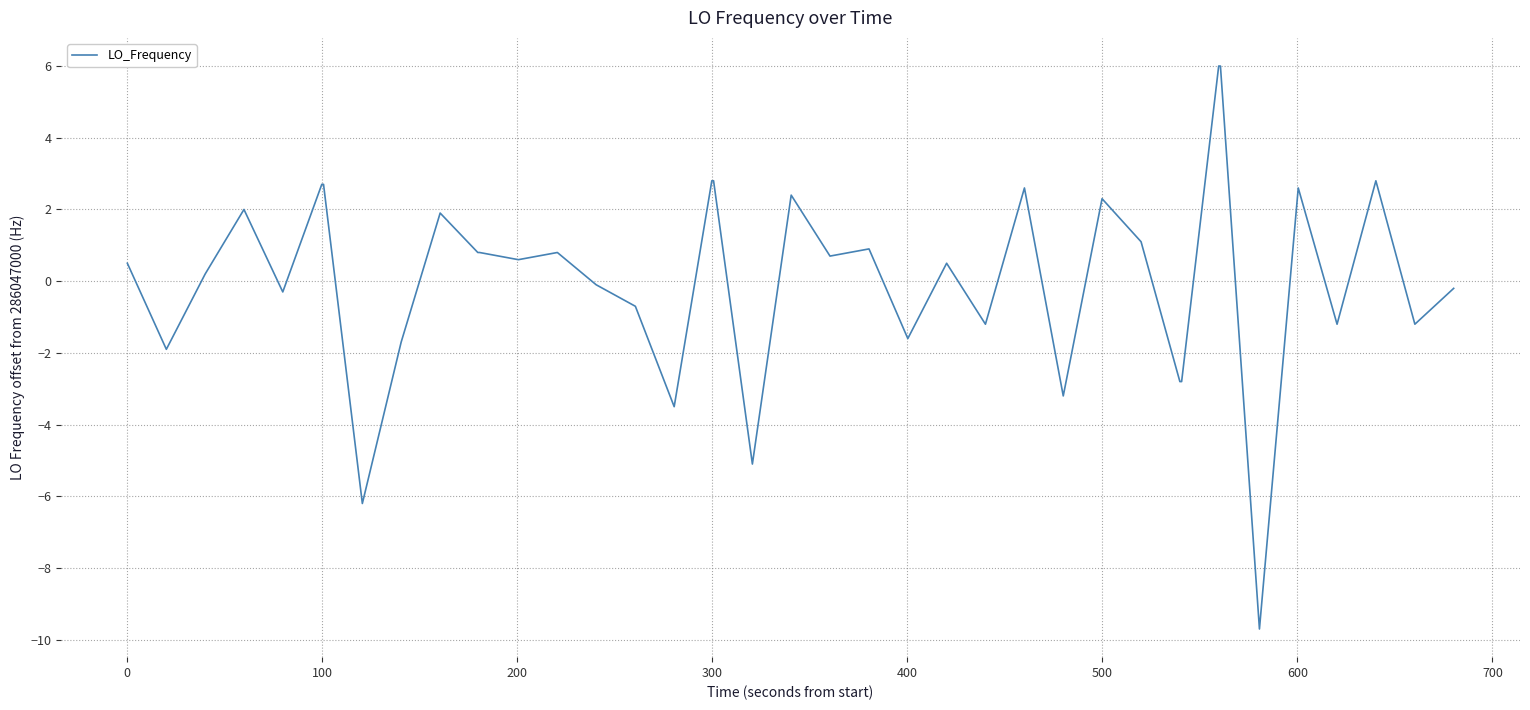

Does the chart have visible grid lines?

Yes